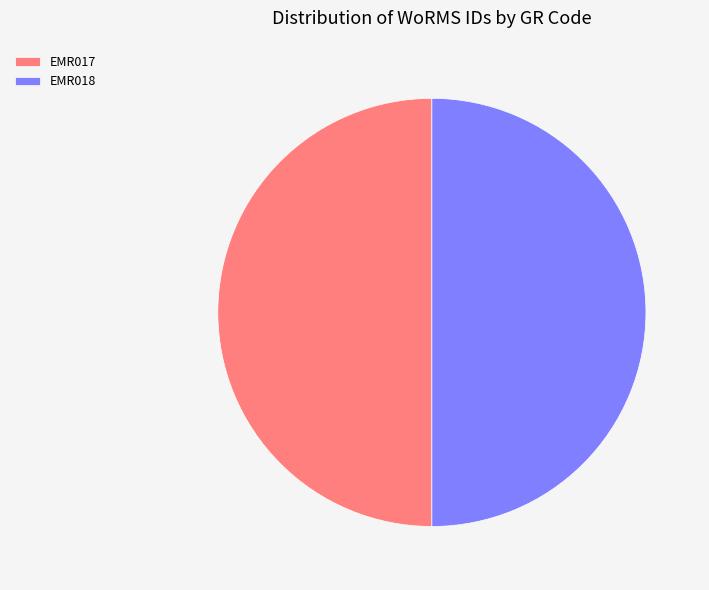

The EMR018 slice represents 59% of the pie. True or false?

False